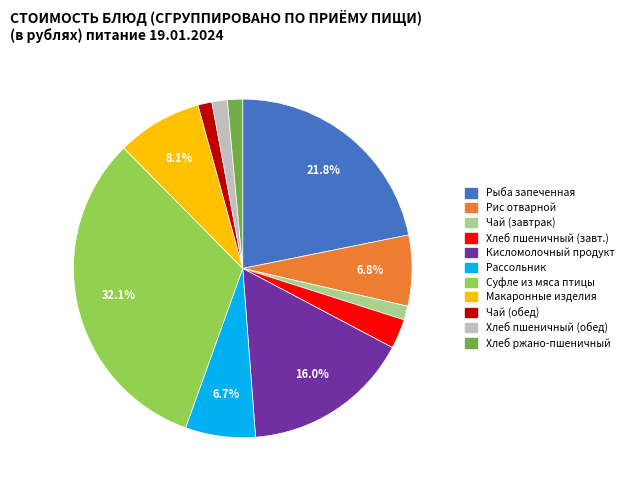

What is the largest slice in the pie chart?

Суфле из мяса птицы